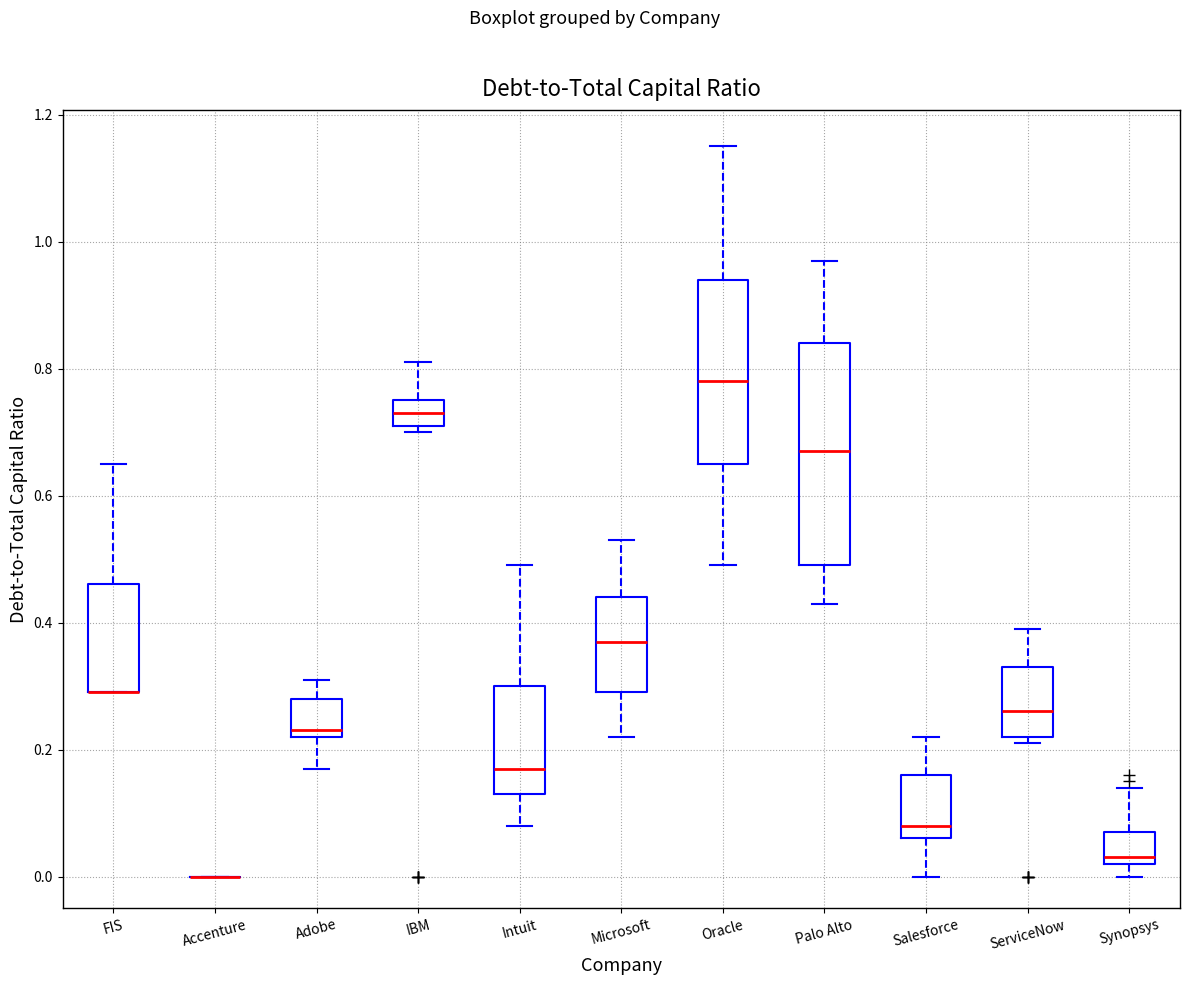

Reading left to right, read every box against the y-axis: the position of its median line, the range the box covers, and the ends of its whiskers. The values are not printed on the chart, so give them approximately, as read against the axis.

FIS: median 0.30 (drawn on the box's lower edge), box 0.30 to 0.46, whiskers 0.30 to 0.66
Accenture: box collapsed to a line at 0.00, whiskers 0.00 to 0.00
Adobe: median 0.24, box 0.22 to 0.28, whiskers 0.18 to 0.32
IBM: median 0.74, box 0.72 to 0.76, whiskers 0.70 to 0.82
Intuit: median 0.18, box 0.14 to 0.30, whiskers 0.08 to 0.50
Microsoft: median 0.38, box 0.30 to 0.44, whiskers 0.22 to 0.54
Oracle: median 0.78, box 0.66 to 0.94, whiskers 0.50 to 1.16
Palo Alto: median 0.68, box 0.50 to 0.84, whiskers 0.44 to 0.98
Salesforce: median 0.08, box 0.06 to 0.16, whiskers 0.00 to 0.22
ServiceNow: median 0.26, box 0.22 to 0.34, whiskers 0.22 (just below the box's lower edge) to 0.40
Synopsys: median 0.04, box 0.02 to 0.08, whiskers 0.00 to 0.14